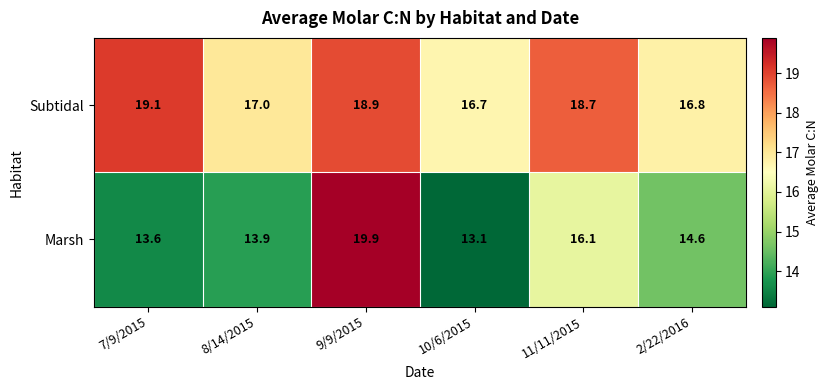

The value of Marsh at 11/11/2015 is 7.5. True or false?

False